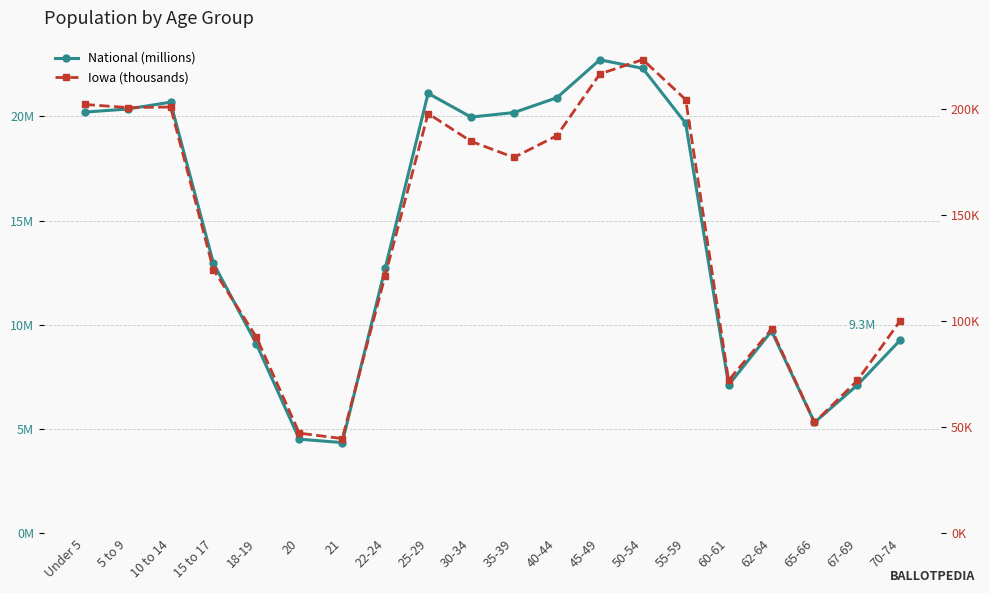

What is the value of the National (millions) point at the 1st from the left?

20.2